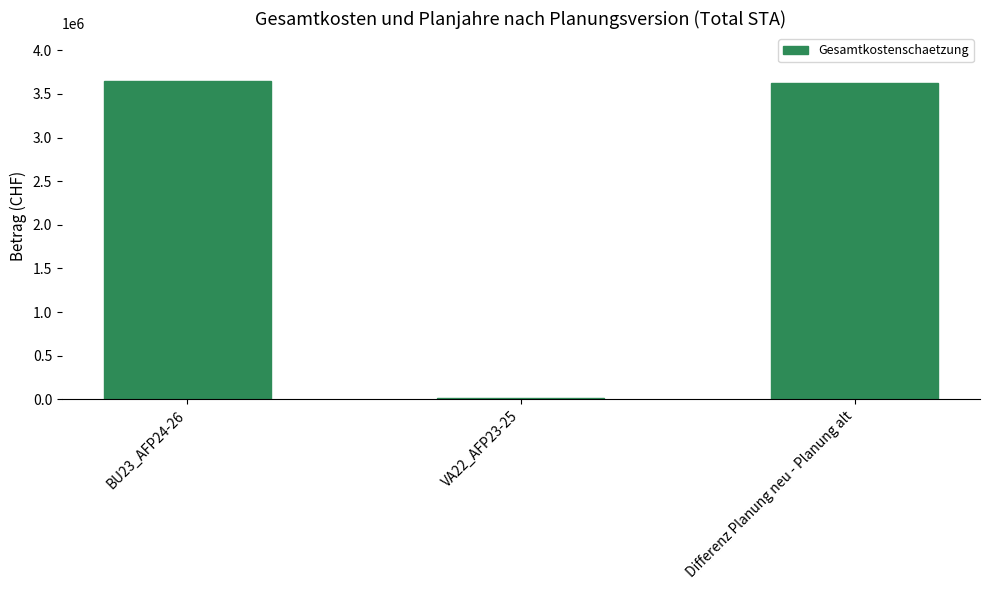

What is the difference between the maximum and minimum values?

3630000